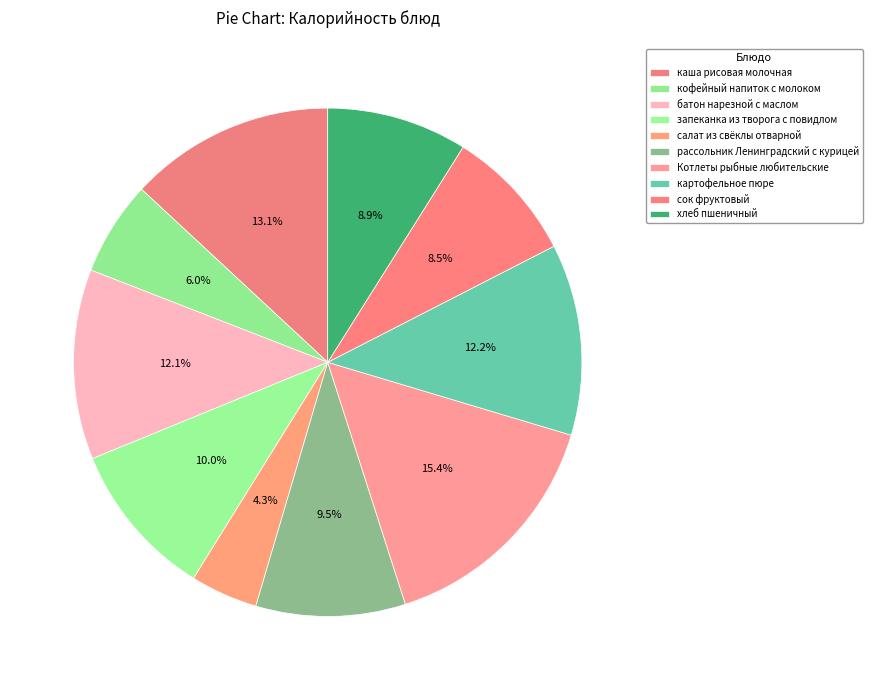

Between салат из свёклы отварной and сок фруктовый, which is larger?

сок фруктовый